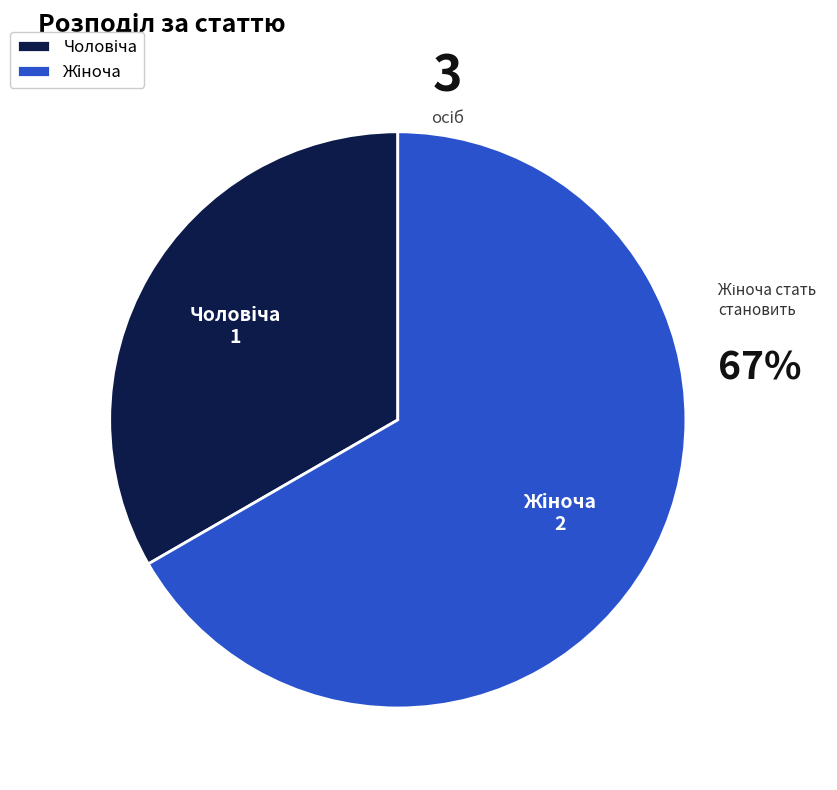

Is there any slice that represents more than half of the pie?

Yes